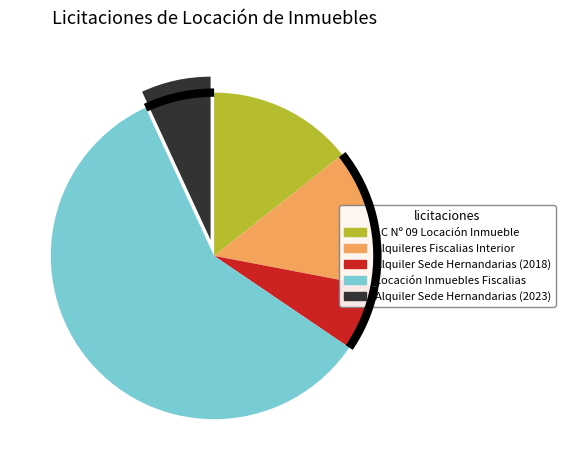

What is the largest slice in the pie chart?

Locación Inmuebles Fiscalias